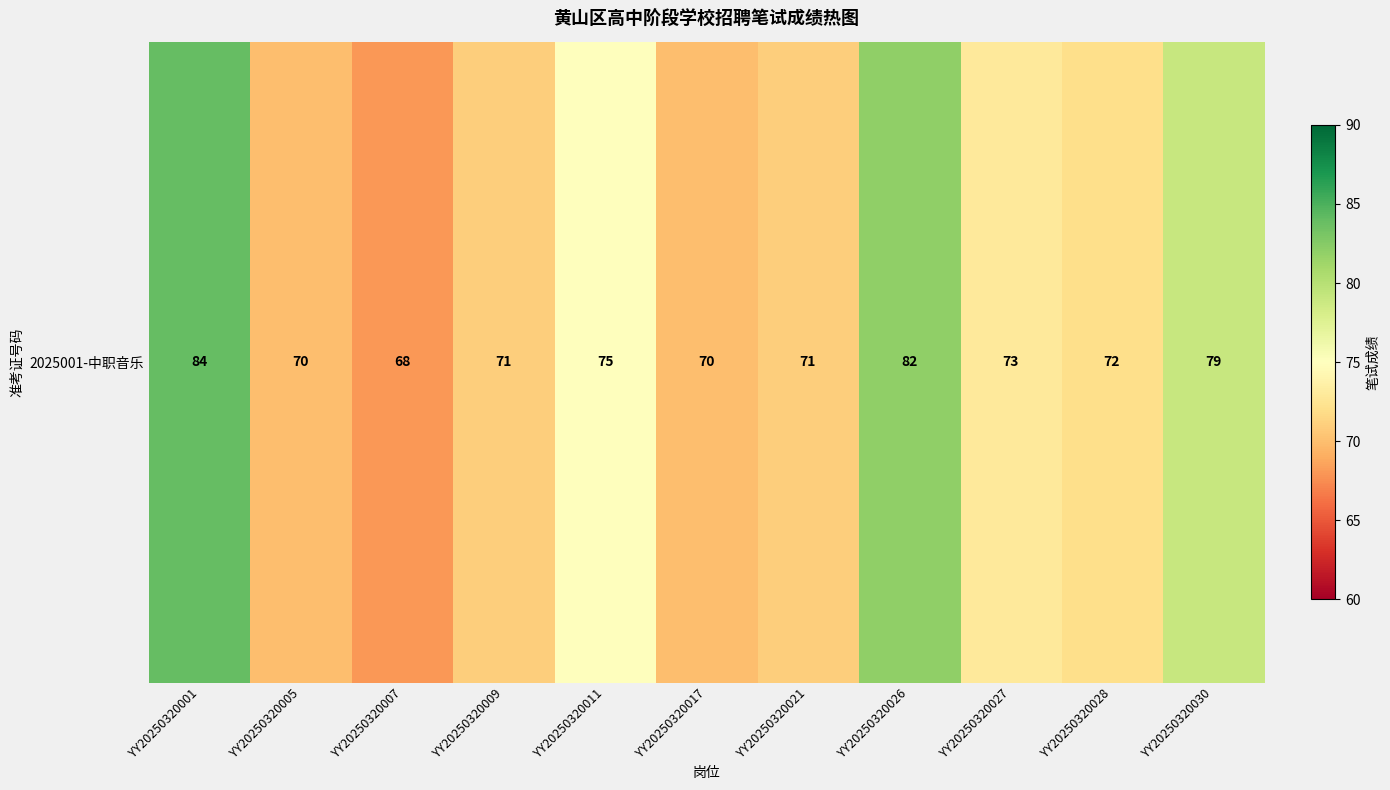

True or false: the data shows 40 at YY20250320017.

False